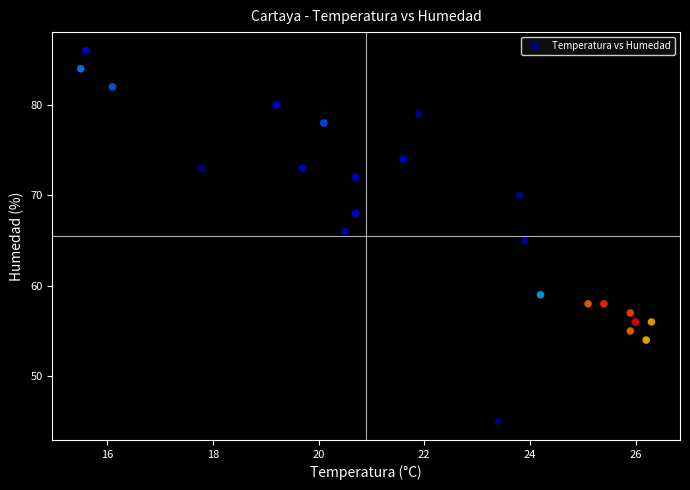

What is the range of Y values (max minus min)?

41